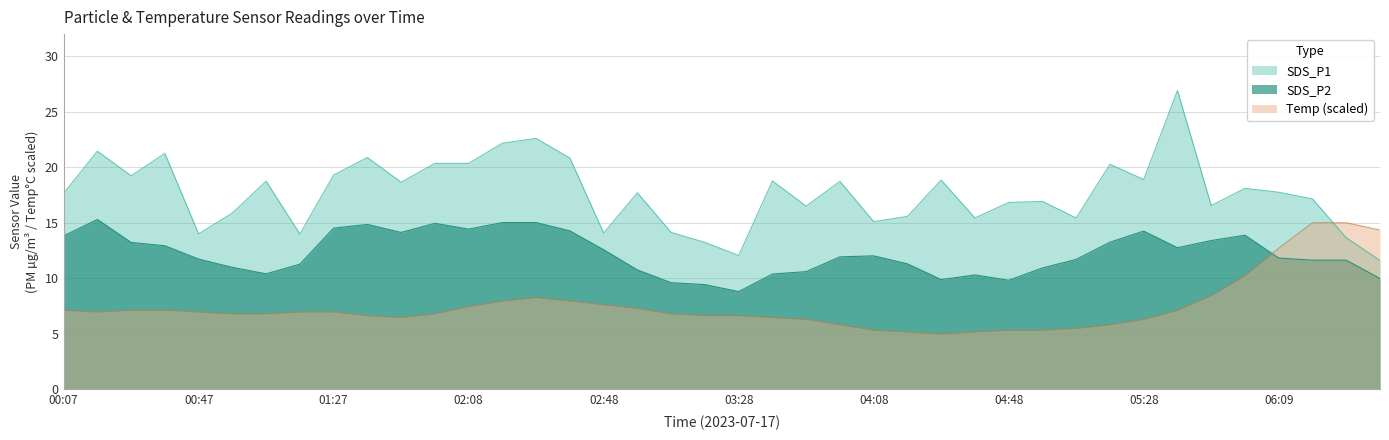

What are all the series names shown in the legend?

SDS_P1, SDS_P2, Temp (scaled)